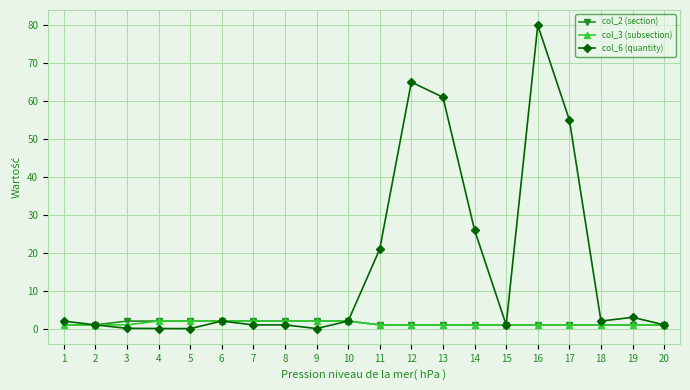

Which series has the largest range (max minus min)?

col_6 (quantity)